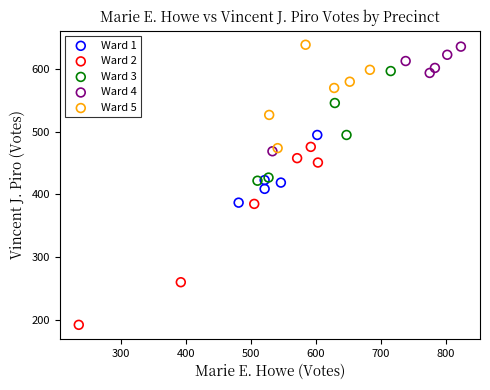

Which series contains the lowest Y value?

Ward 2